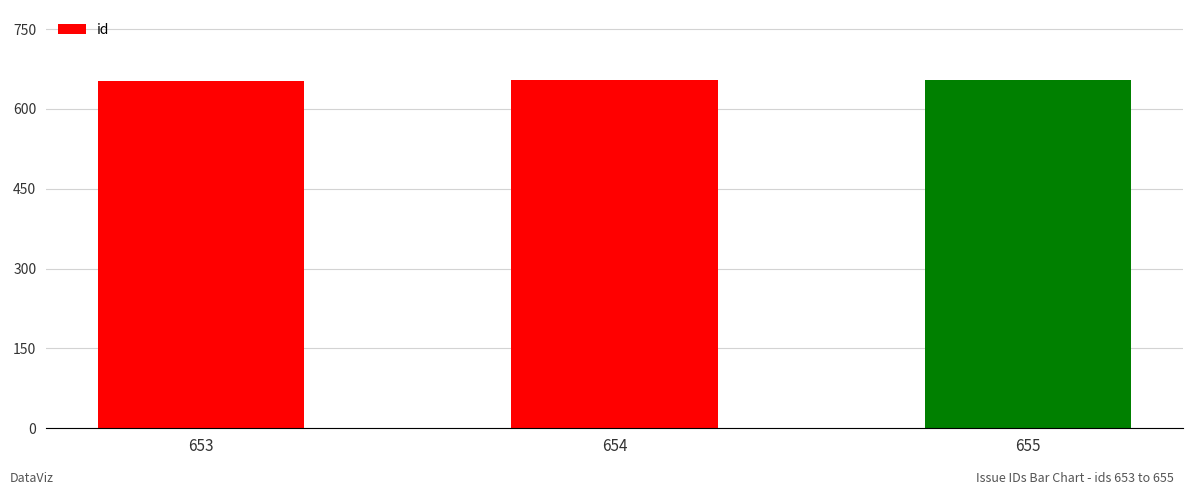

What is the ratio of the value at 653 to the value at 654?

1.0